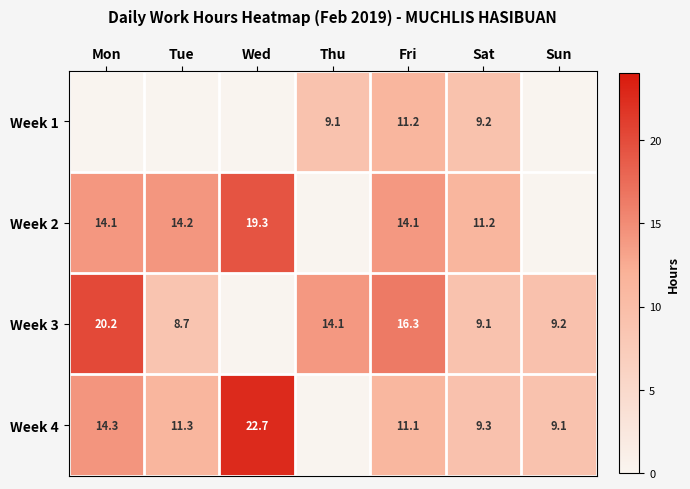

Is the value of Week 2 at Tue greater than the value of Week 4 at Mon?

No